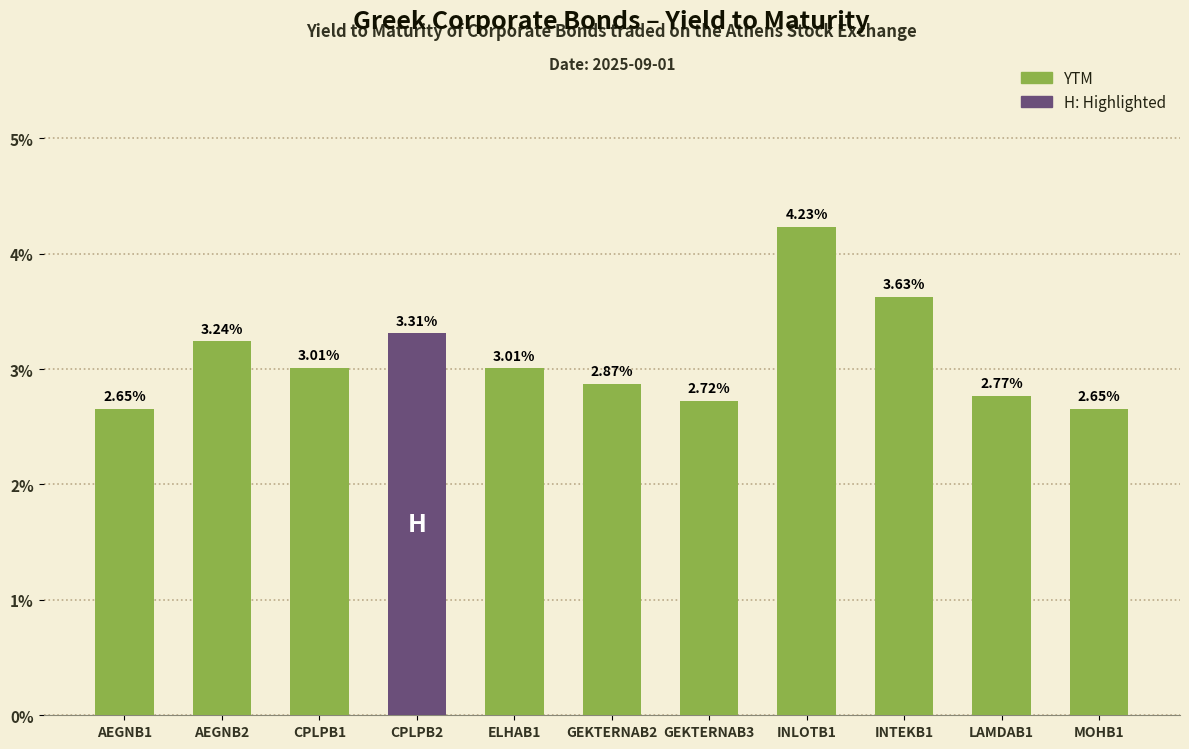

What is the difference between the values at ELHAB1 and INLOTB1?

1.2